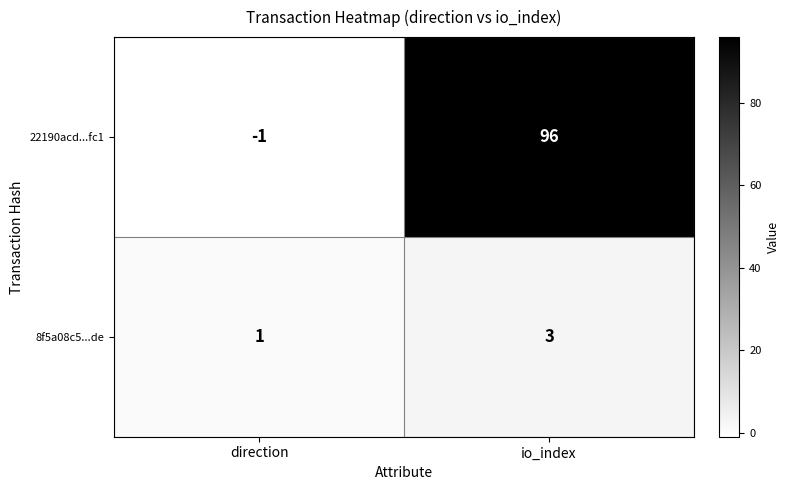

What is the difference between the 22190acd...fc1 values at direction and io_index?

97